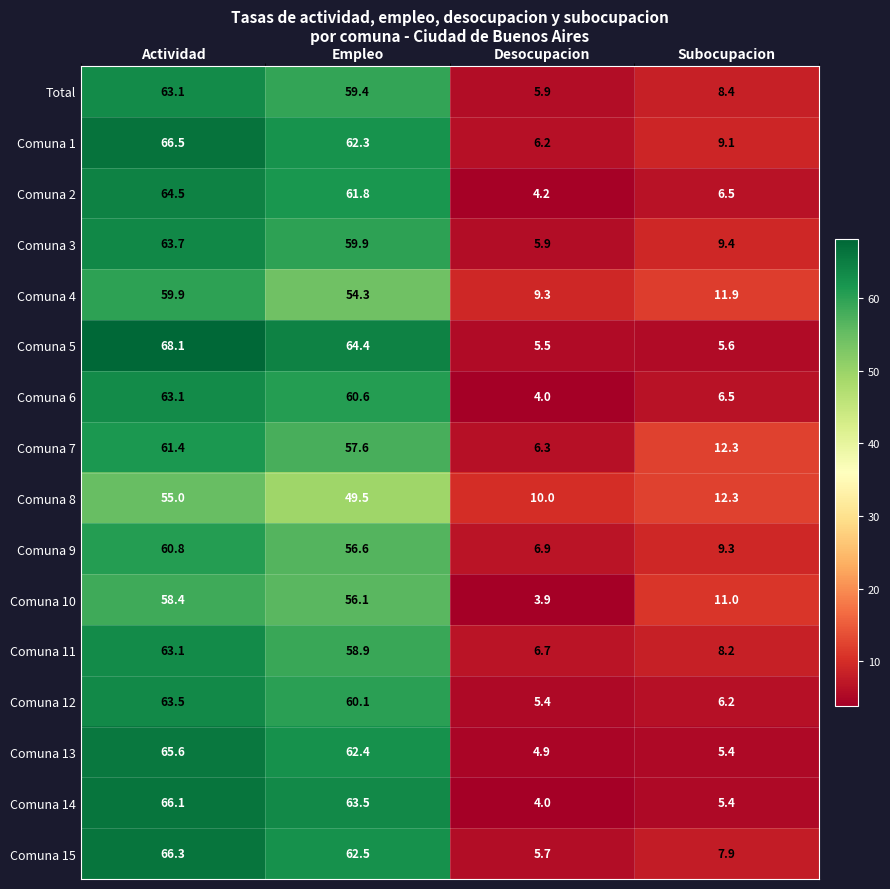

The value of Comuna 12 at Actividad is 63.5. True or false?

True